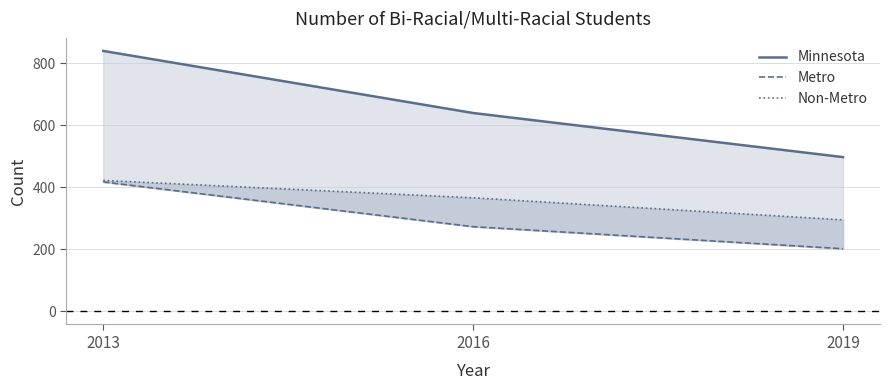

At how many categories does at least one series exceed 545?

2